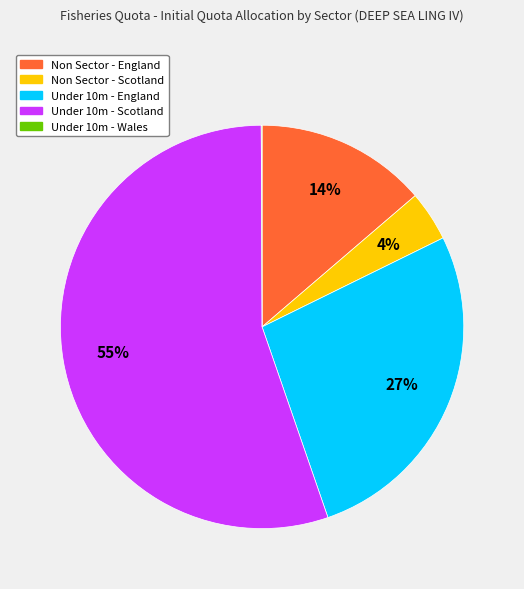

Which slice represents more than half of the pie?

Under 10m - Scotland